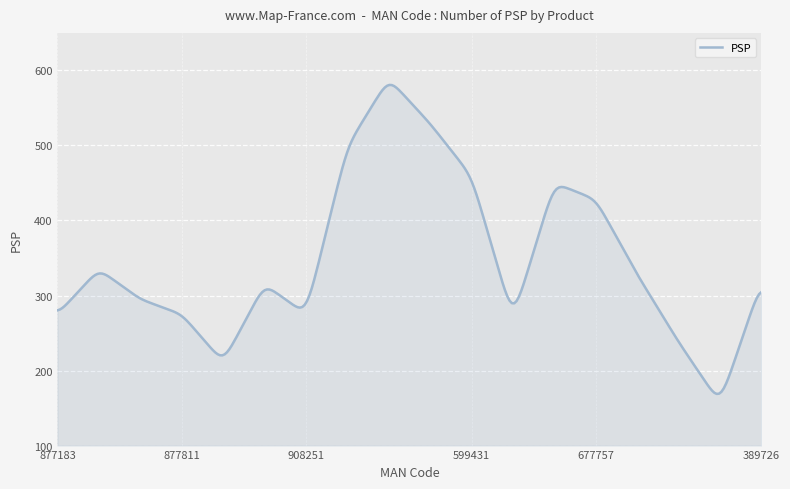

What is the greatest value displayed?

580.7